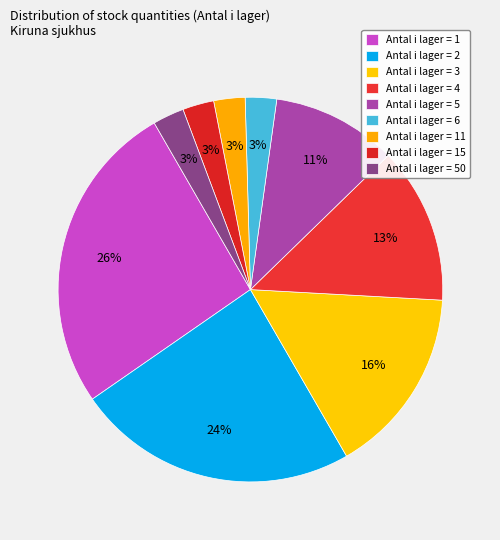

Count the number of slices in the pie.

9